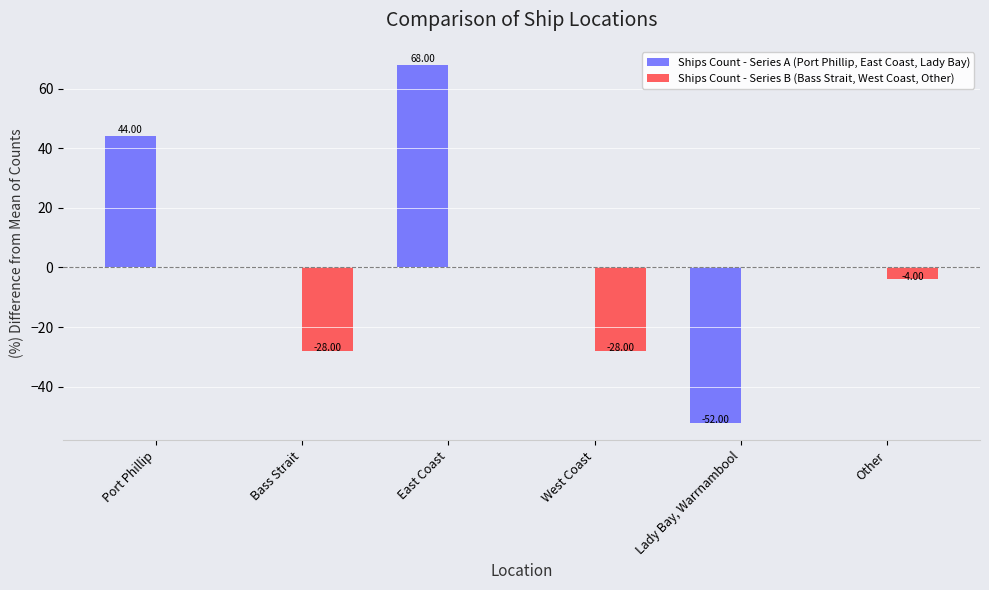

Which label corresponds to the largest value in the chart?

East Coast